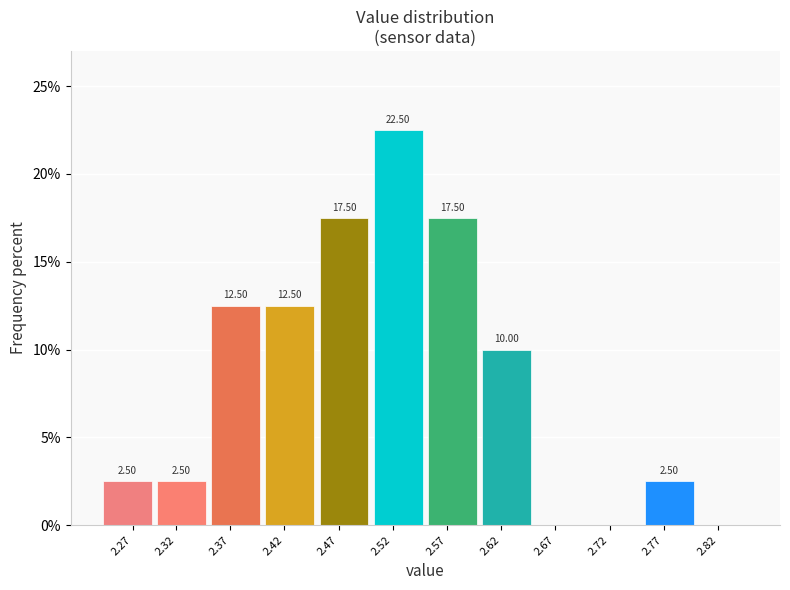

Which has a higher value, 2.37 or 2.47?

2.47